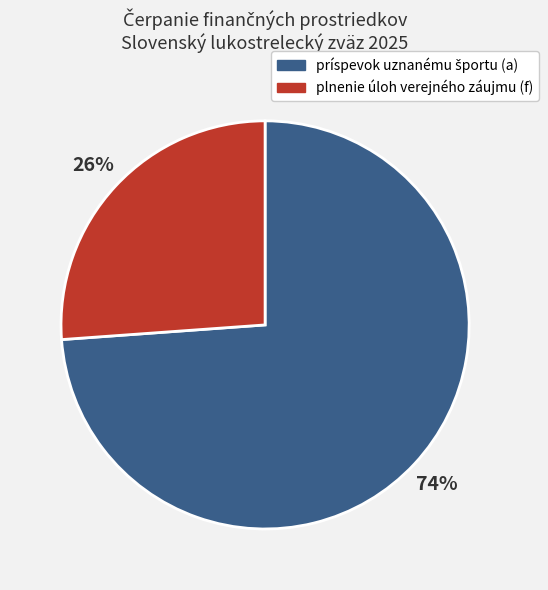

What is the smallest slice in the pie chart?

plnenie úloh verejného záujmu (f)